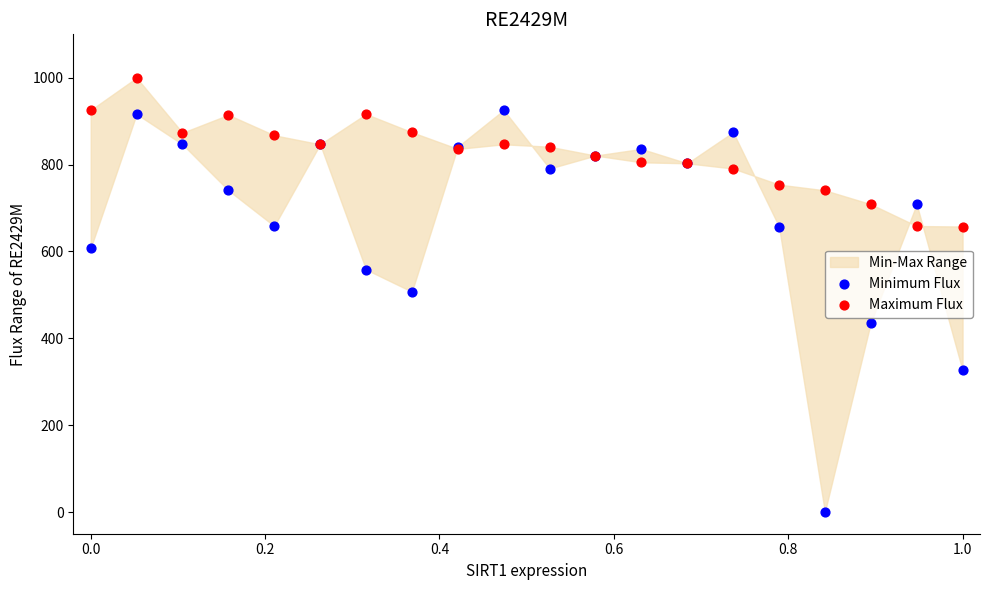

Which series reaches the maximum Y coordinate?

Maximum Flux